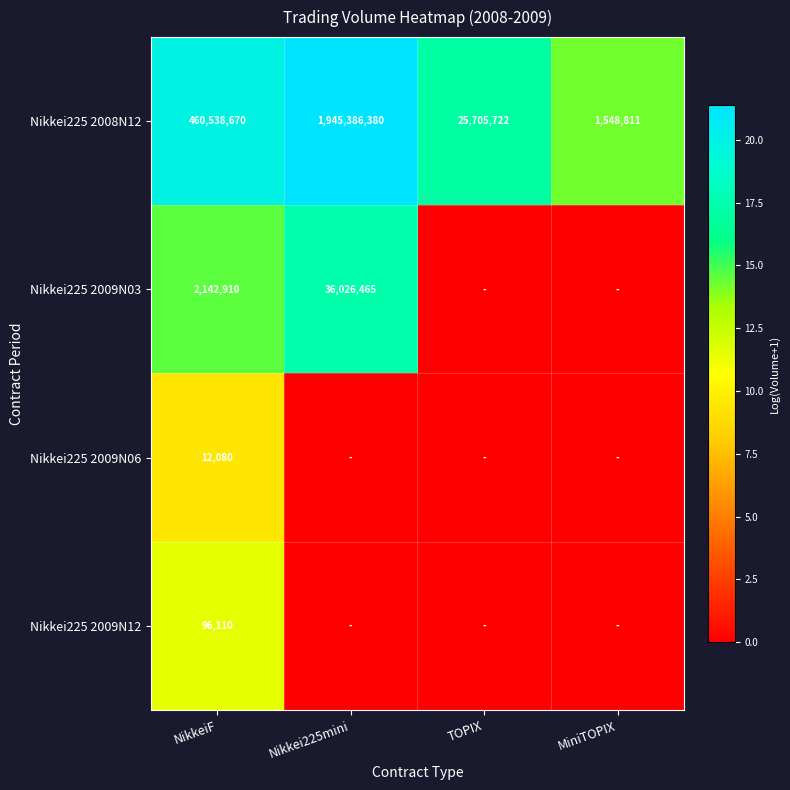

List the labels in order of Nikkei225 2008N12 value, smallest first.

MiniTOPIX, TOPIX, NikkeiF, Nikkei225mini